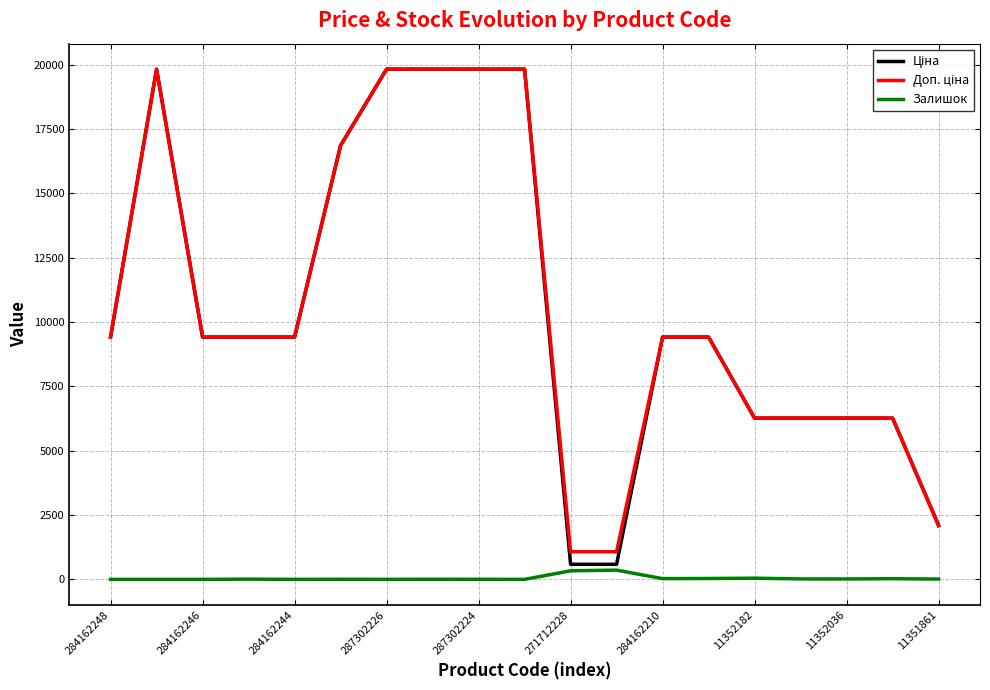

What is the maximum value shown in the chart?

19831.1